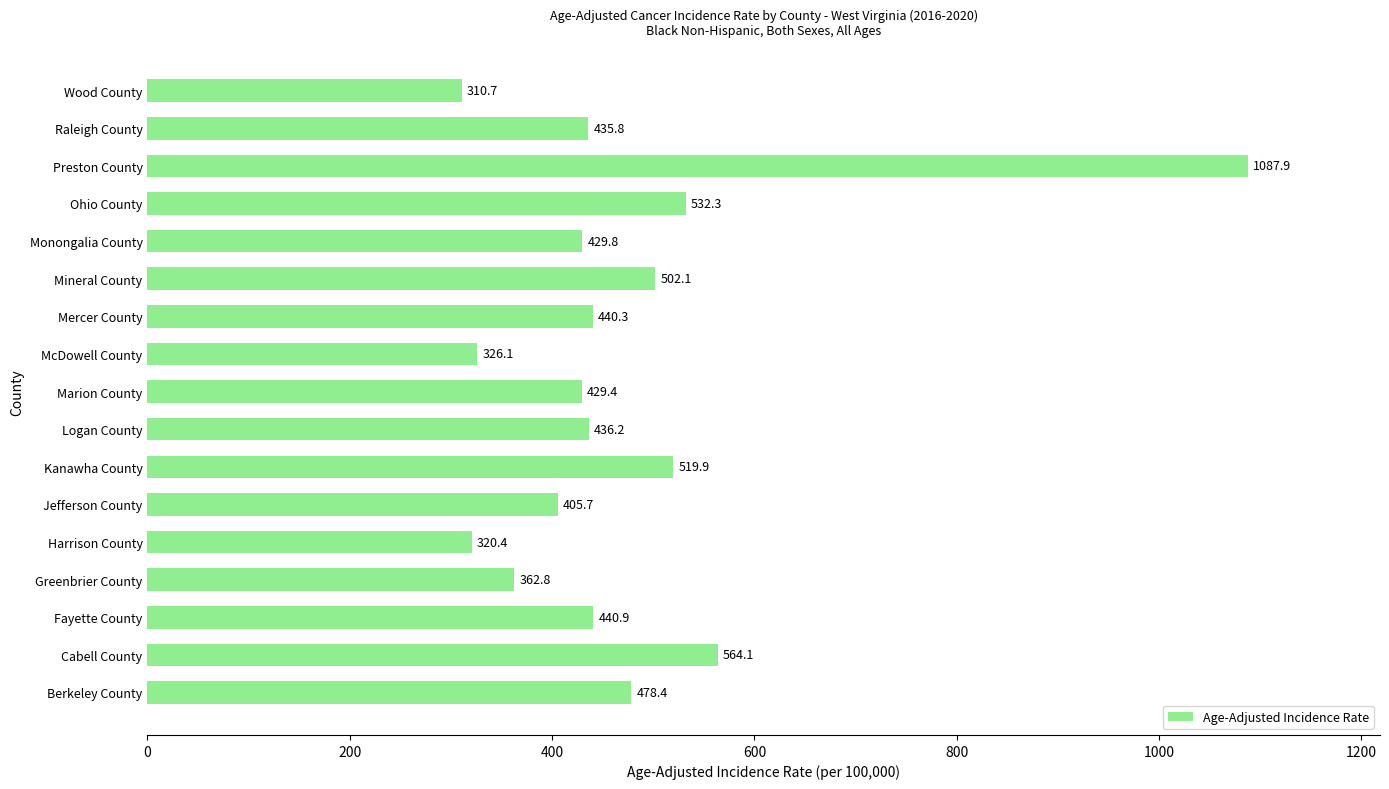

True or false: the data shows 1087.9 at Preston County.

True